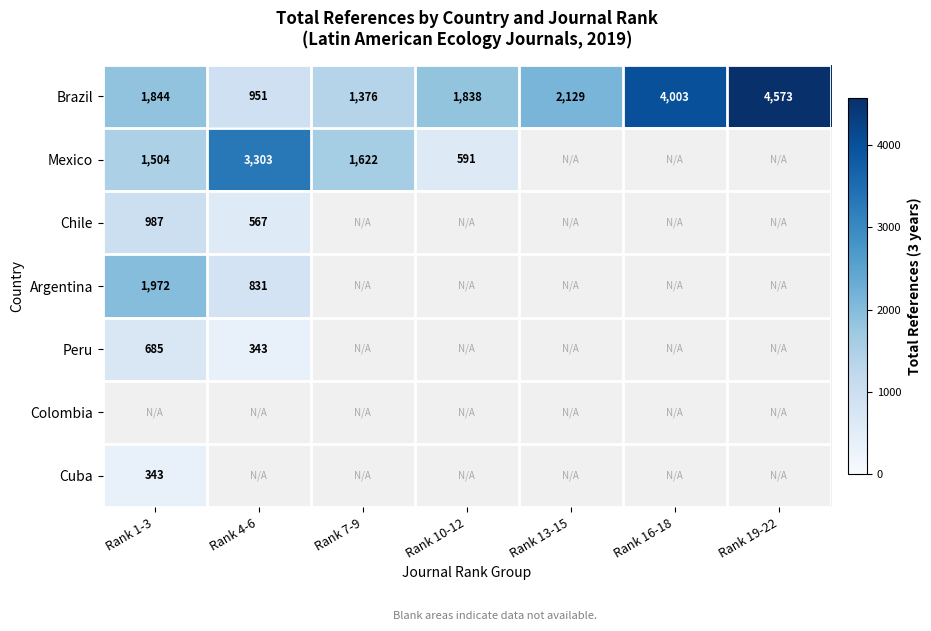

Is it true that Cuba equals 343 at Rank 1-3?

True